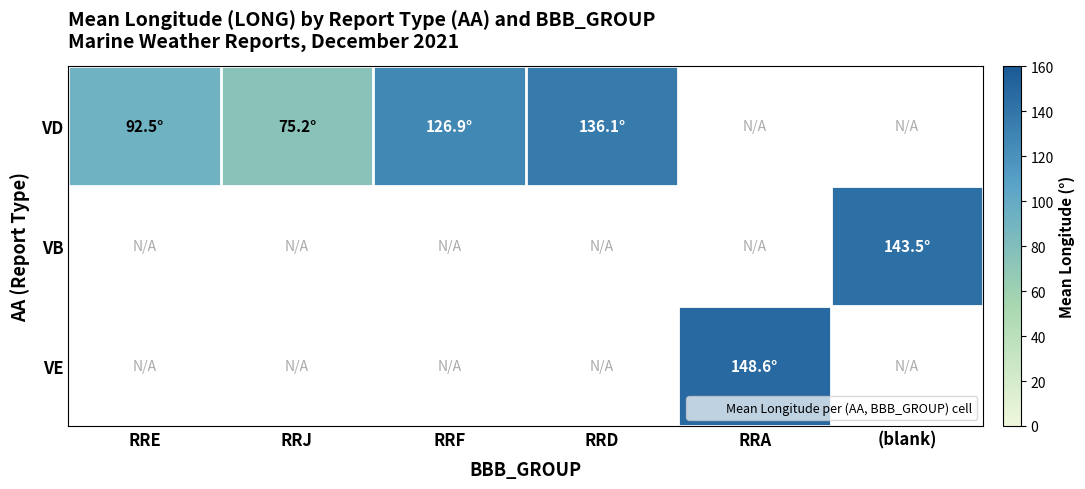

What is the approximate value of VD at RRF?

126.9